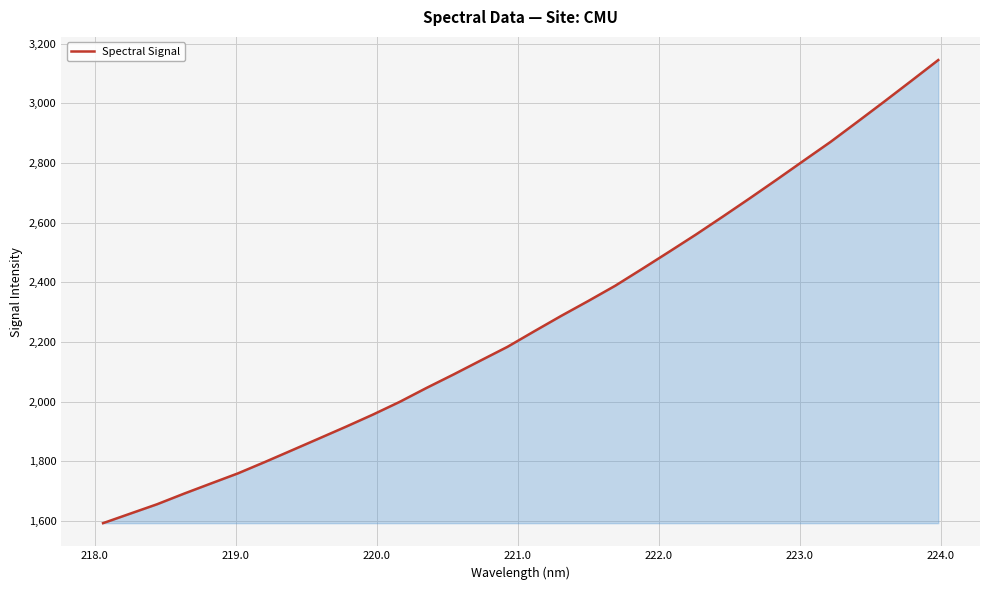

What is the smallest value displayed?

1592.2